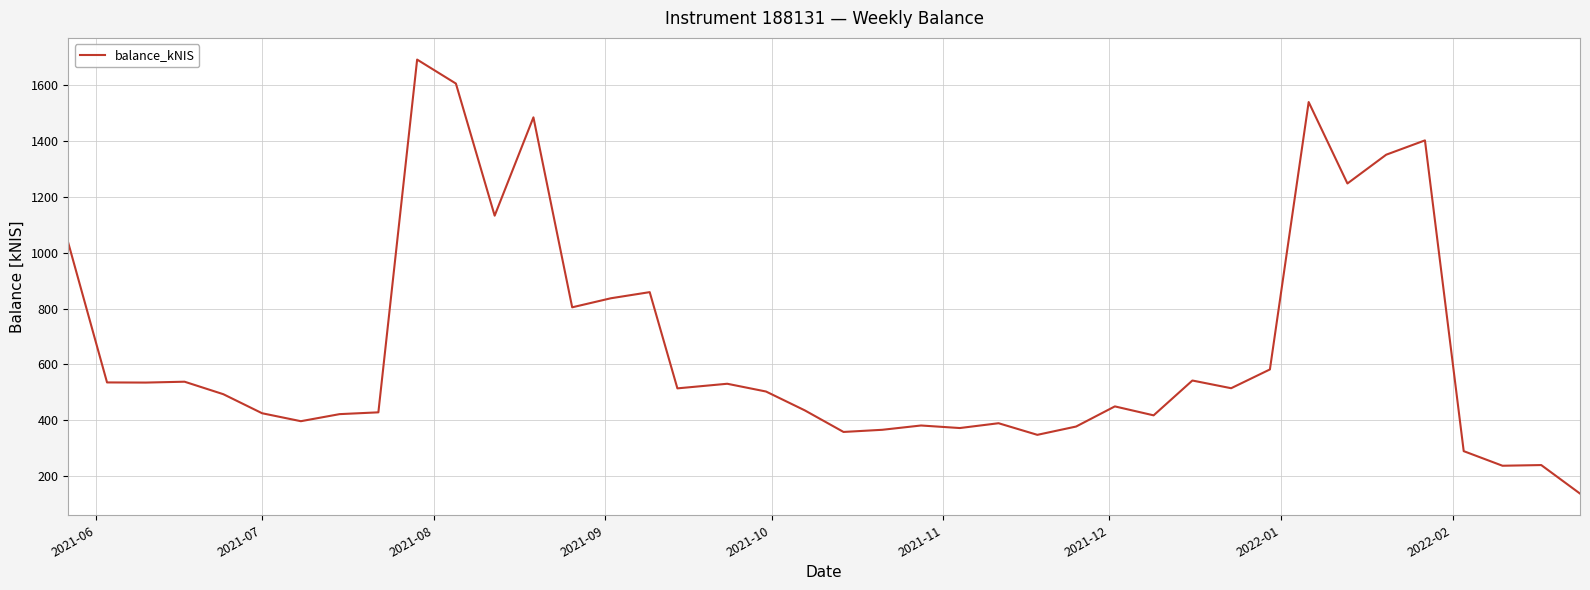

What is the maximum value shown in the chart?

1691.9